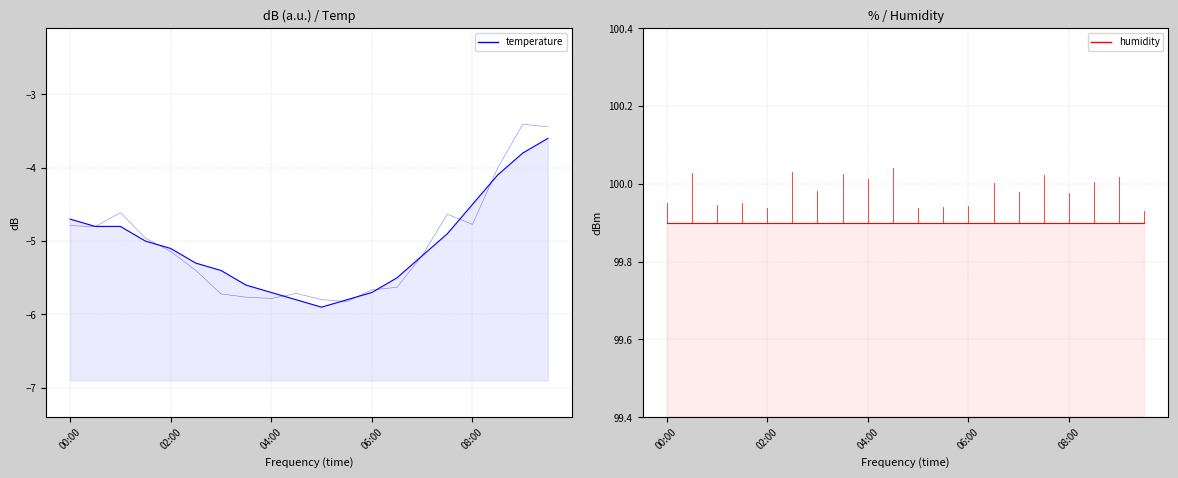

Is it true that humidity equals 37.6 at 04:00?

False